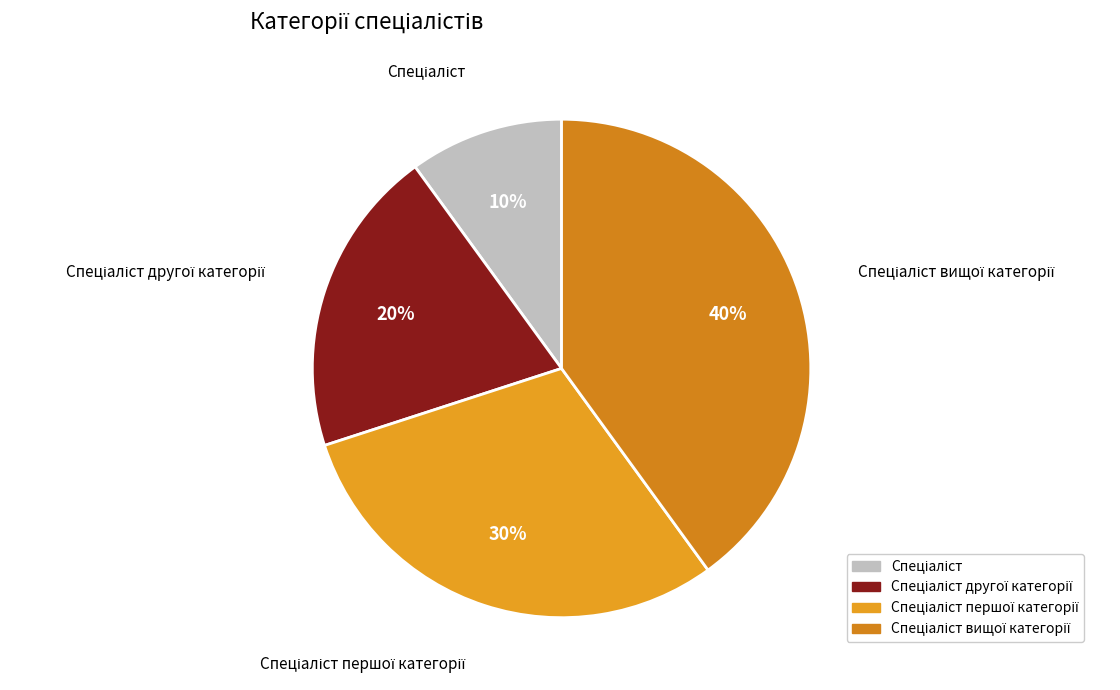

Is there a majority slice in this chart?

No